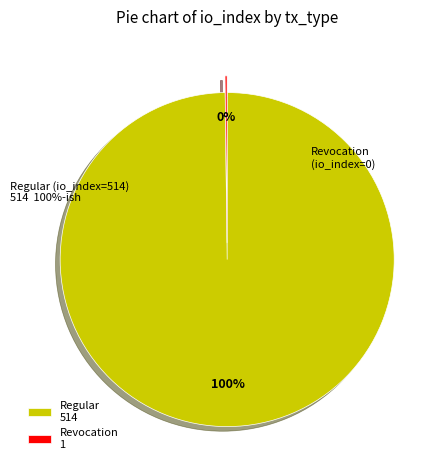

Does Revocation (io_index=0) account for over 50% of the chart?

No